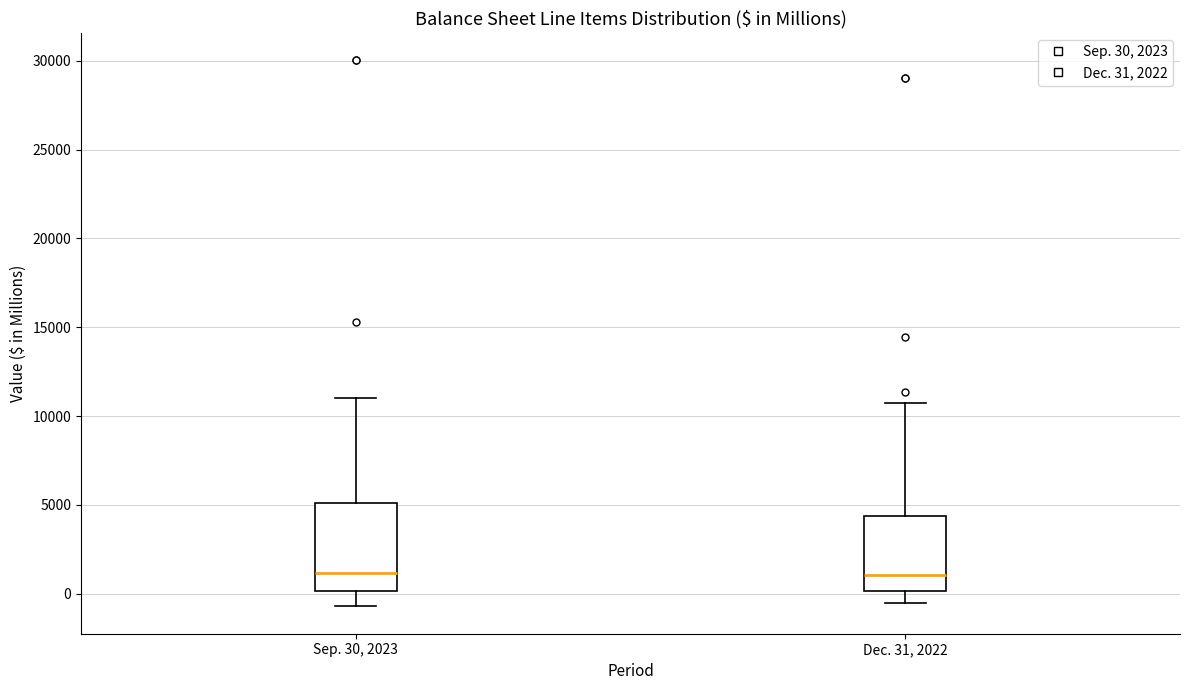

Reading left to right, read every box against the y-axis: the position of its median line, the range the box covers, and the ends of its whiskers. The values are not printed on the chart, so give them approximately, as read against the axis.

Sep. 30, 2023: median 1000, box 0 to 5000, whiskers -500 to 11000
Dec. 31, 2022: median 1000, box 0 to 4500, whiskers -500 to 10500